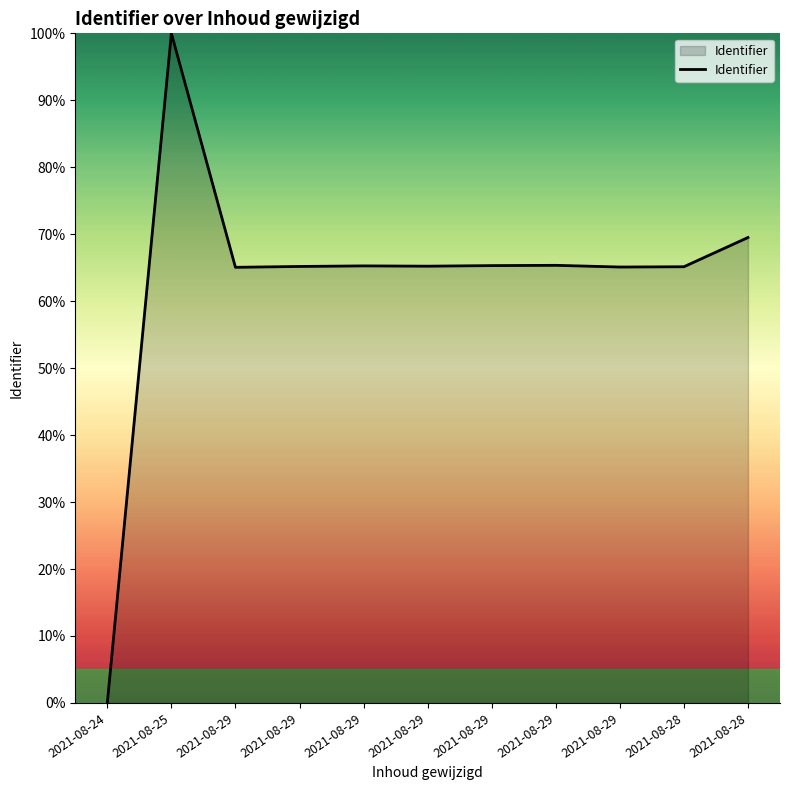

Does the chart have visible grid lines?

No